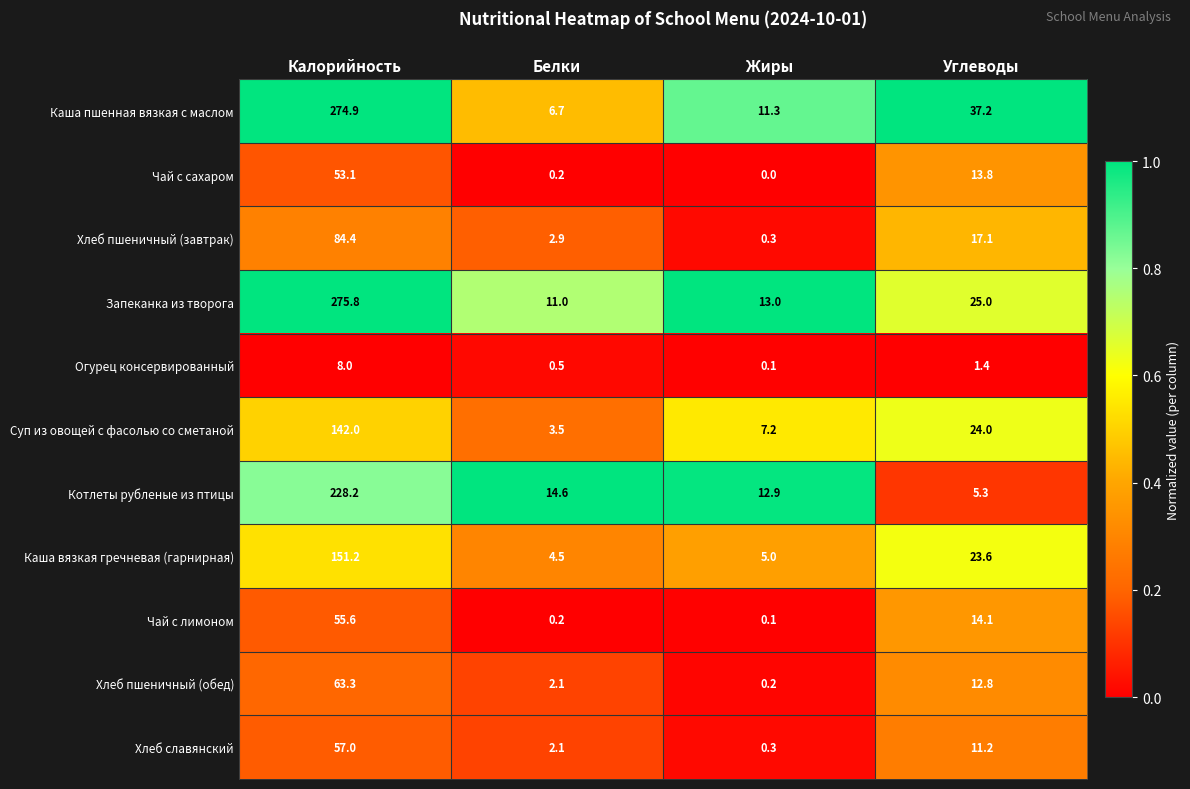

At how many categories does at least one series exceed 0?

4